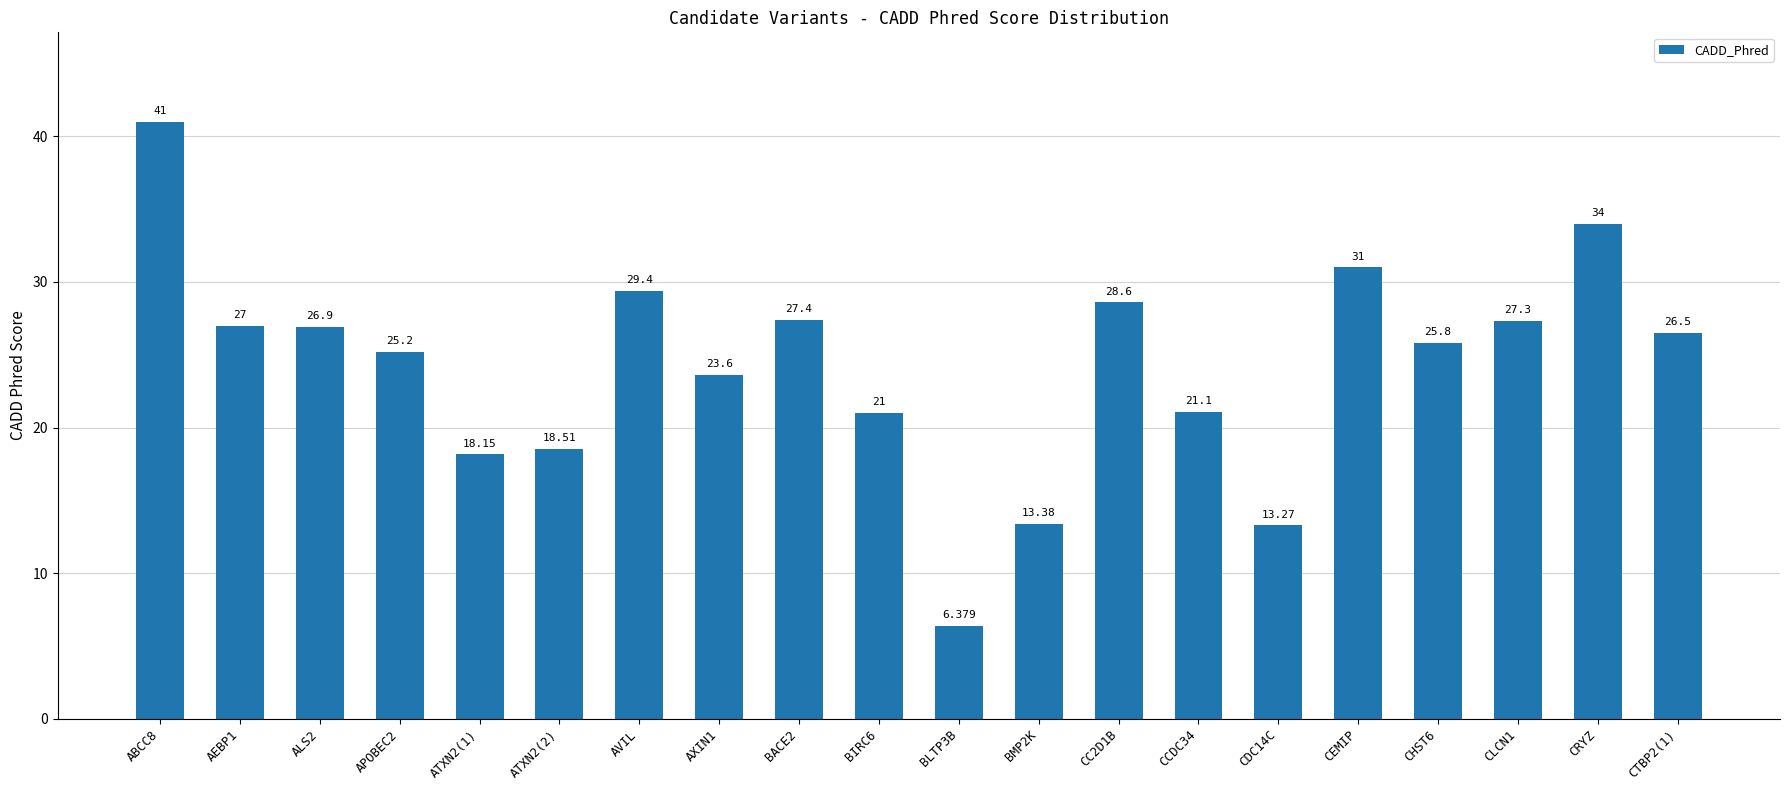

What is the sum of the values at CRYZ and ALS2?

60.9